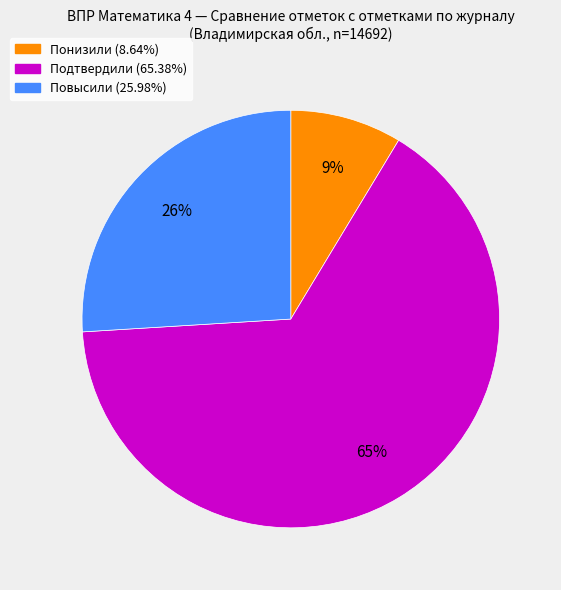

Rank the categories by value from highest to lowest.

Подтвердили, Повысили, Понизили